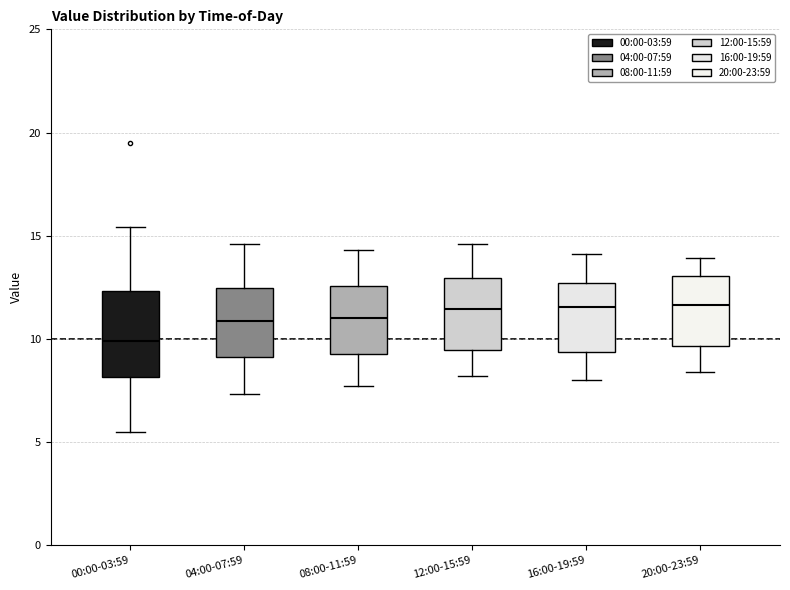

Where does the lower whisker of the box for 00:00-03:59 end on the y-axis? The values are not printed on the chart, so give them approximately, as read against the axis.

5.5